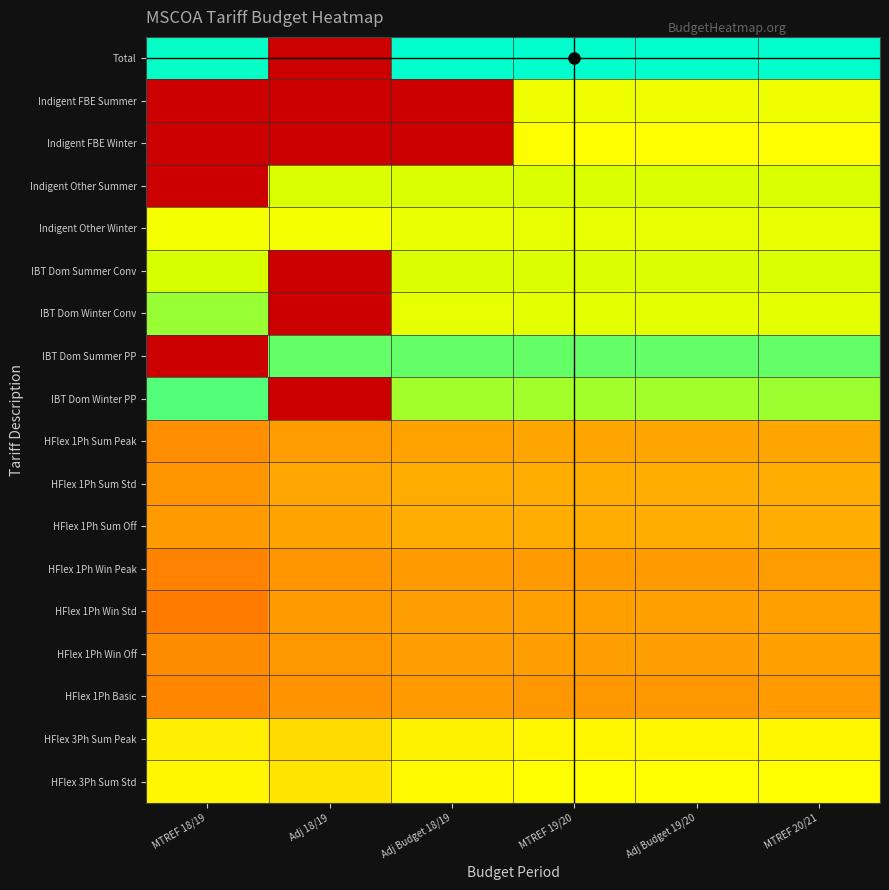

Reading left to right, extract all data points from this chart.

Total: MTREF 18/19=9.4	Adj 18/19=0.0	Adj Budget 18/19=9.4	MTREF 19/20=9.4	Adj Budget 19/20=9.4	MTREF 20/21=9.4
Indigent FBE Summer: MTREF 18/19=0.0	Adj 18/19=0.0	Adj Budget 18/19=0.0	MTREF 19/20=7.1	Adj Budget 19/20=7.1	MTREF 20/21=7.2
Indigent FBE Winter: MTREF 18/19=0.0	Adj 18/19=0.0	Adj Budget 18/19=0.0	MTREF 19/20=6.7	Adj Budget 19/20=6.7	MTREF 20/21=6.8
Indigent Other Summer: MTREF 18/19=0.0	Adj 18/19=7.7	Adj Budget 18/19=7.7	MTREF 19/20=7.7	Adj Budget 19/20=7.7	MTREF 20/21=7.7
Indigent Other Winter: MTREF 18/19=7.0	Adj 18/19=7.0	Adj Budget 18/19=7.3	MTREF 19/20=7.3	Adj Budget 19/20=7.3	MTREF 20/21=7.3
IBT Dom Summer Conv: MTREF 18/19=7.8	Adj 18/19=0.0	Adj Budget 18/19=7.6	MTREF 19/20=7.7	Adj Budget 19/20=7.7	MTREF 20/21=7.7
IBT Dom Winter Conv: MTREF 18/19=8.4	Adj 18/19=0.0	Adj Budget 18/19=7.4	MTREF 19/20=7.4	Adj Budget 19/20=7.4	MTREF 20/21=7.5
IBT Dom Summer PP: MTREF 18/19=0.0	Adj 18/19=8.8	Adj Budget 18/19=8.8	MTREF 19/20=8.8	Adj Budget 19/20=8.8	MTREF 20/21=8.8
IBT Dom Winter PP: MTREF 18/19=8.9	Adj 18/19=0.0	Adj Budget 18/19=8.4	MTREF 19/20=8.4	Adj Budget 19/20=8.4	MTREF 20/21=8.4
HFlex 1Ph Sum Peak: MTREF 18/19=3.8	Adj 18/19=4.1	Adj Budget 18/19=4.3	MTREF 19/20=4.4	Adj Budget 19/20=4.4	MTREF 20/21=4.4
HFlex 1Ph Sum Std: MTREF 18/19=4.0	Adj 18/19=4.4	Adj Budget 18/19=4.6	MTREF 19/20=4.6	Adj Budget 19/20=4.6	MTREF 20/21=4.6
HFlex 1Ph Sum Off: MTREF 18/19=4.1	Adj 18/19=4.3	Adj Budget 18/19=4.5	MTREF 19/20=4.6	Adj Budget 19/20=4.6	MTREF 20/21=4.6
HFlex 1Ph Win Peak: MTREF 18/19=3.5	Adj 18/19=4.0	Adj Budget 18/19=4.1	MTREF 19/20=4.1	Adj Budget 19/20=4.1	MTREF 20/21=4.1
HFlex 1Ph Win Std: MTREF 18/19=3.3	Adj 18/19=4.1	Adj Budget 18/19=4.2	MTREF 19/20=4.2	Adj Budget 19/20=4.2	MTREF 20/21=4.2
HFlex 1Ph Win Off: MTREF 18/19=3.7	Adj 18/19=4.0	Adj Budget 18/19=4.2	MTREF 19/20=4.2	Adj Budget 19/20=4.2	MTREF 20/21=4.2
HFlex 1Ph Basic: MTREF 18/19=3.6	Adj 18/19=3.9	Adj Budget 18/19=4.1	MTREF 19/20=4.1	Adj Budget 19/20=4.1	MTREF 20/21=4.1
HFlex 3Ph Sum Peak: MTREF 18/19=6.3	Adj 18/19=5.8	Adj Budget 18/19=6.4	MTREF 19/20=6.5	Adj Budget 19/20=6.5	MTREF 20/21=6.5
HFlex 3Ph Sum Std: MTREF 18/19=6.5	Adj 18/19=6.1	Adj Budget 18/19=6.6	MTREF 19/20=6.7	Adj Budget 19/20=6.7	MTREF 20/21=6.7